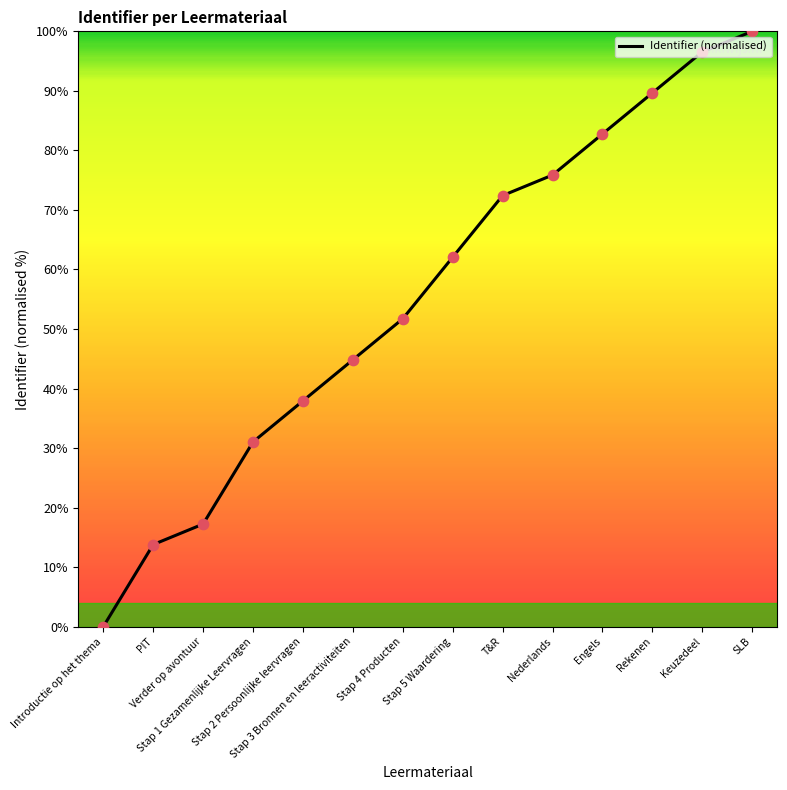

What is the change in value from Verder op avontuur to Stap 1 Gezamenlijke Leervragen?

+13.8